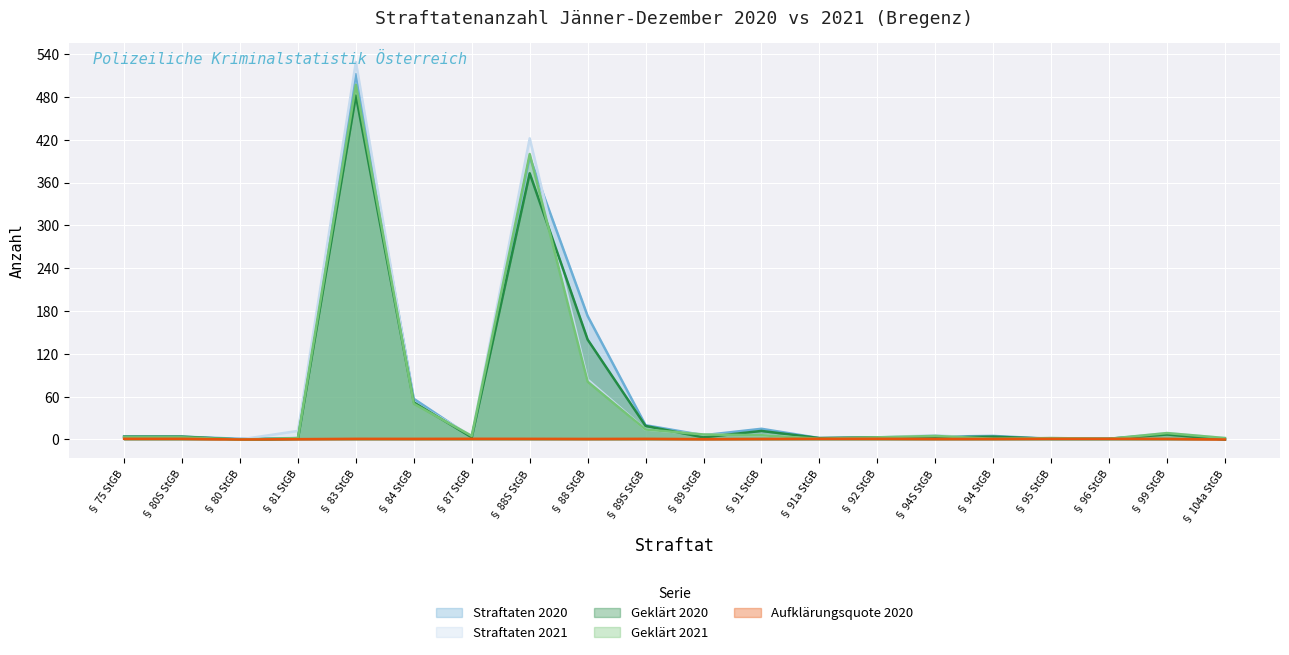

Which has a higher value, § 83 StGB or § 92 StGB?

§ 83 StGB